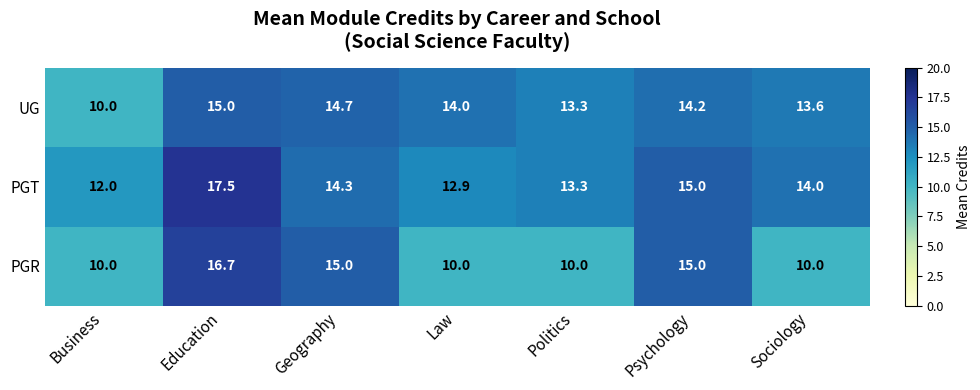

What is the difference between the second highest and minimum values in the PGR series?

5.0